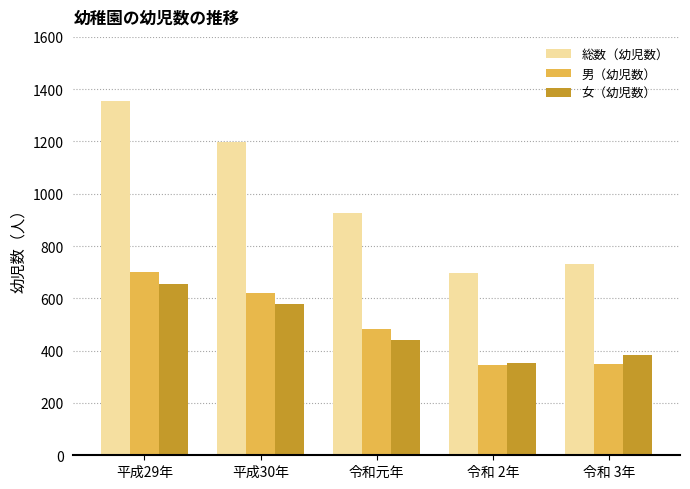

At which label does 女（幼児数） first exceed 442?

平成29年